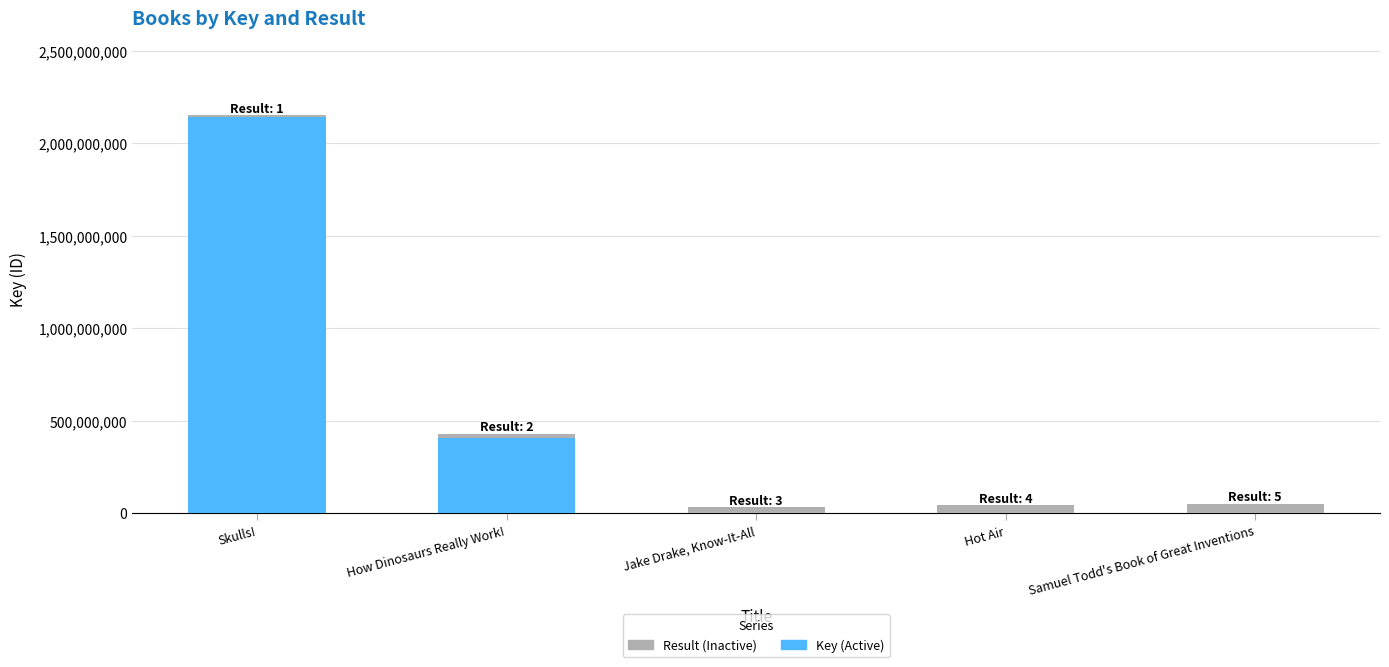

Is it true that Key (Active) equals 208632720 at How Dinosaurs Really Work!?

False